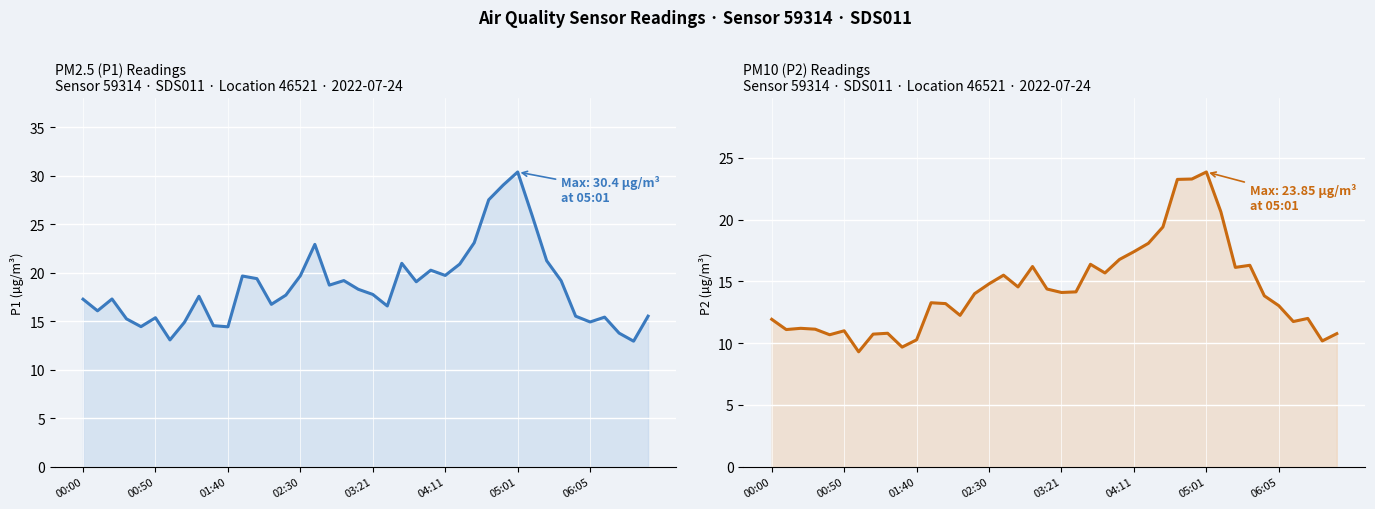

True or false: P1 and P2 cross at least once.

False